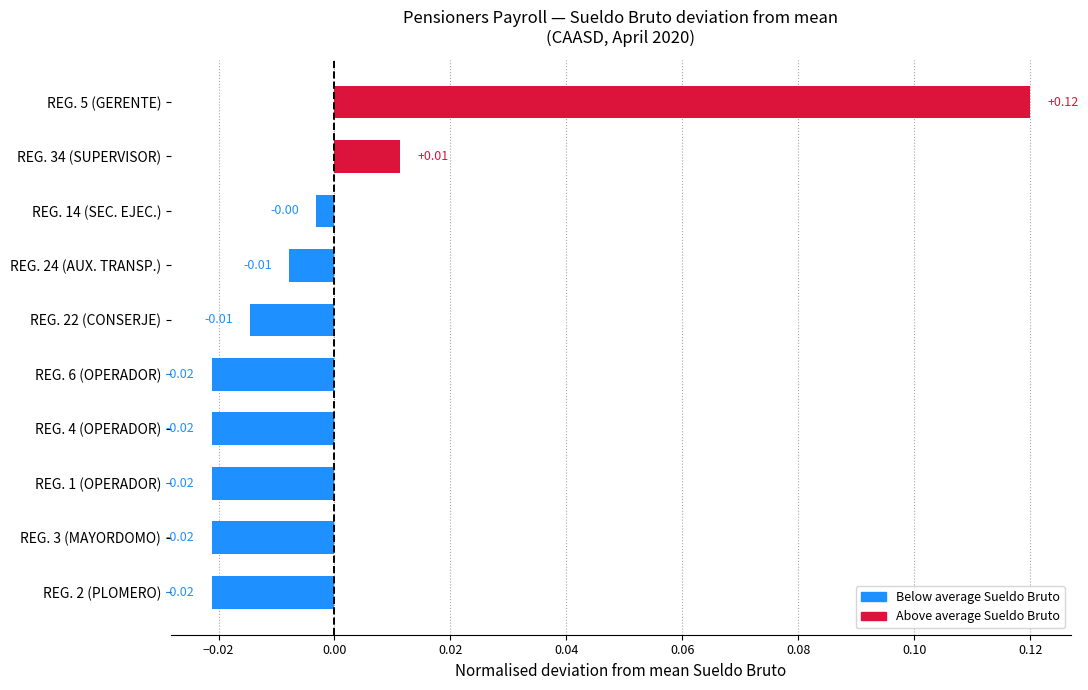

Which has a higher value, REG. 2 (PLOMERO) or REG. 5 (GERENTE)?

REG. 5 (GERENTE)